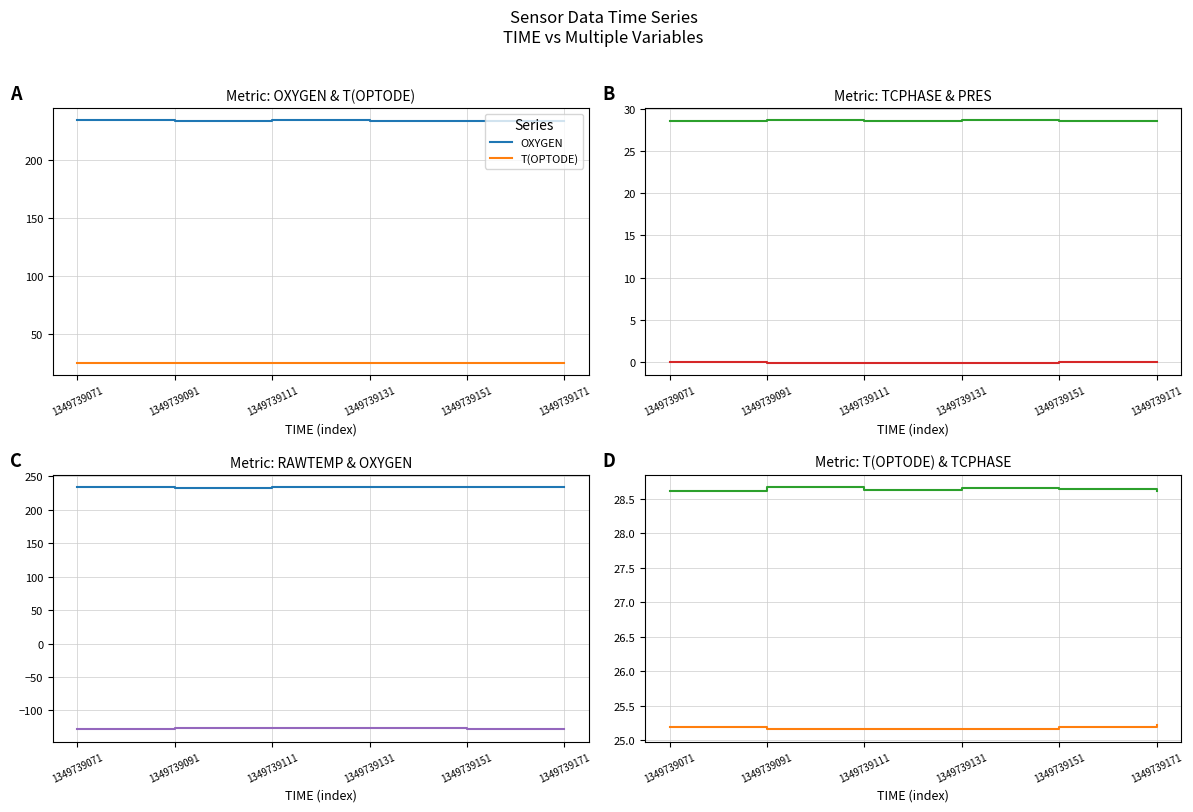

What is the value of the RAWTEMP point at the 4th from the left?

-126.3